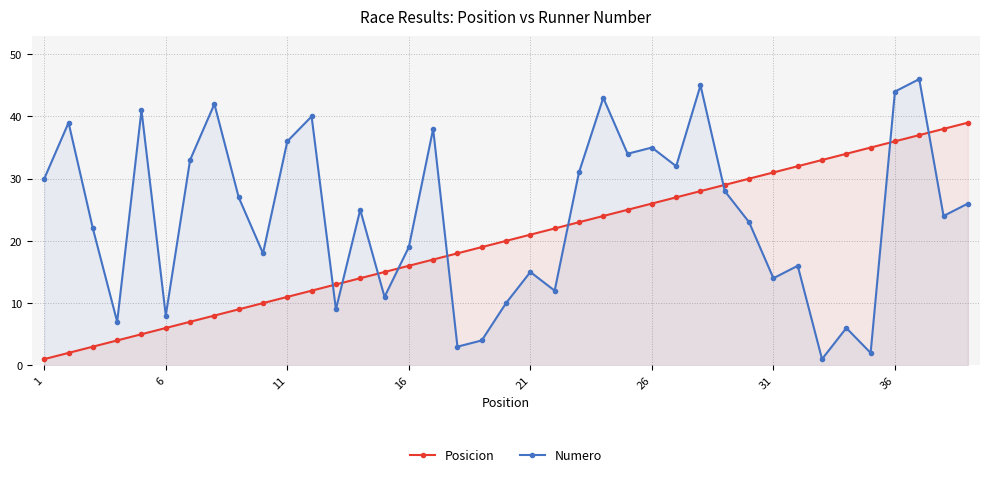

How many times do Posicion and Numero cross each other?

9